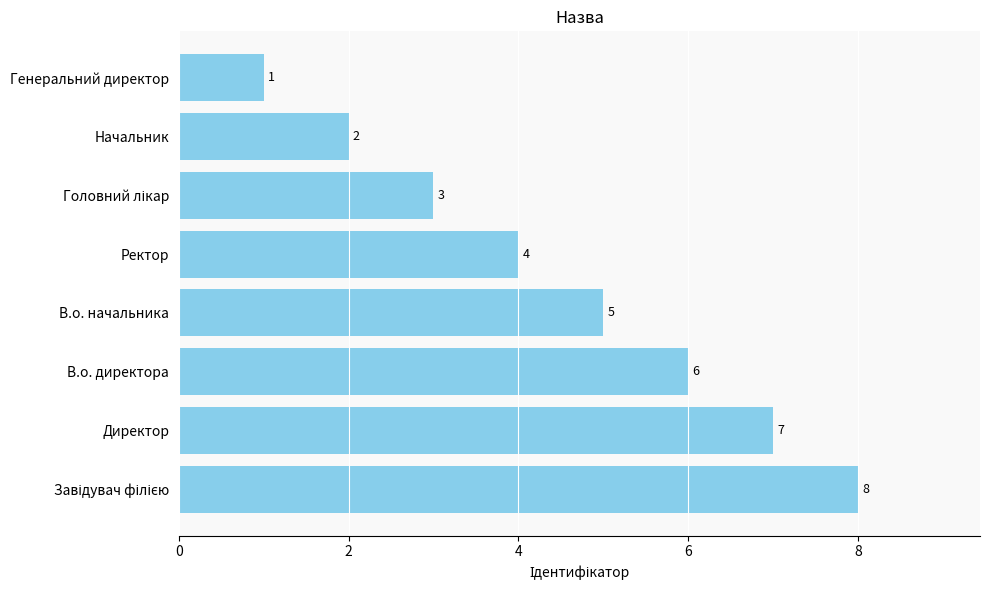

What is the difference between the maximum and minimum values?

7